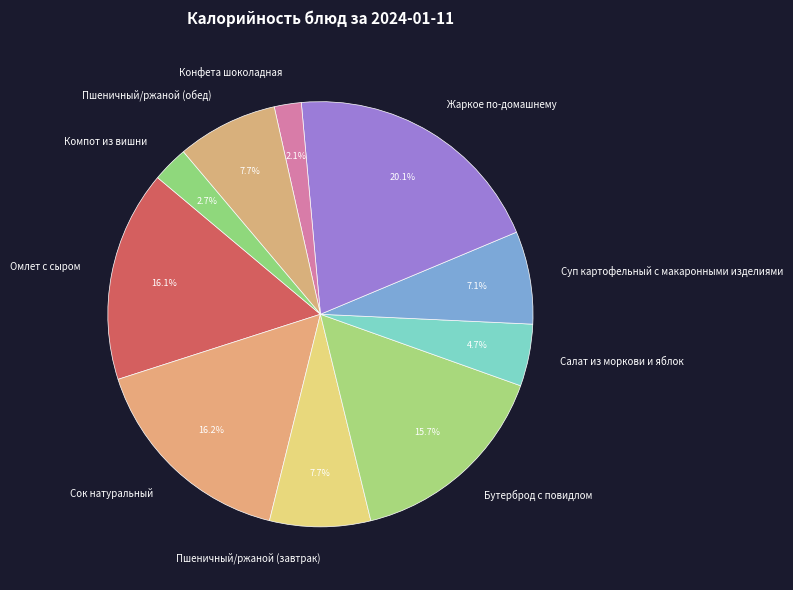

What portion of the pie excludes Пшеничный/ржаной (обед)?

92.3%